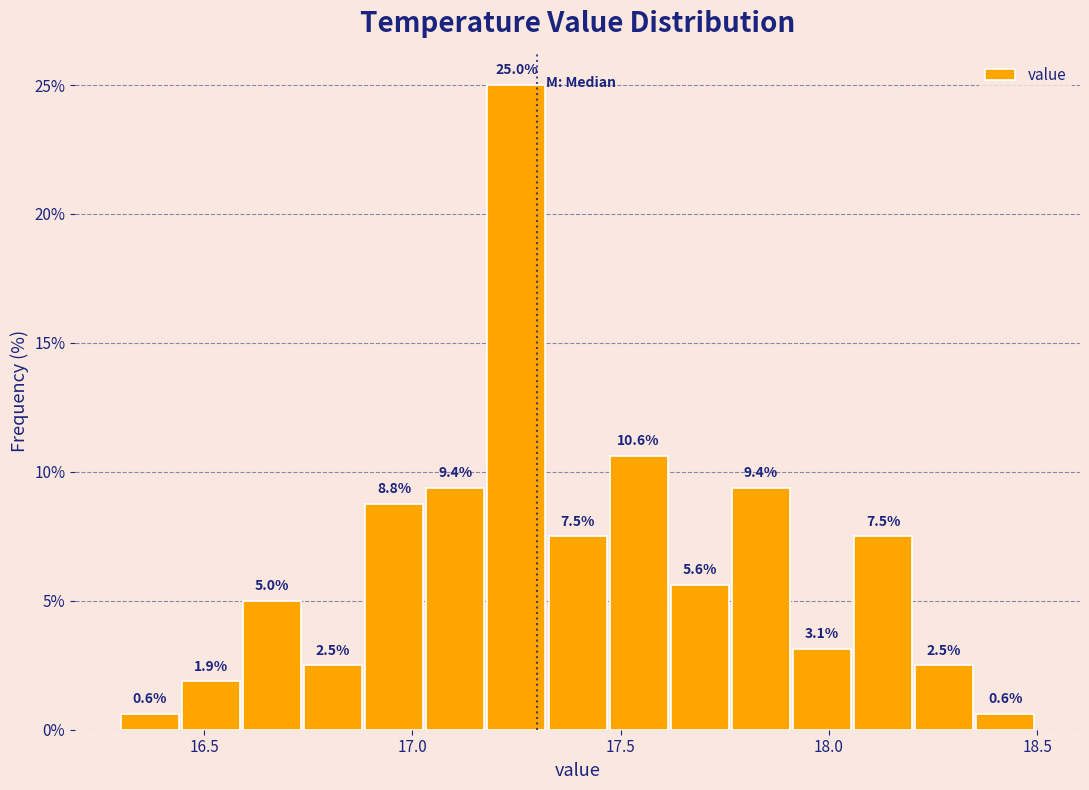

Around what value on the x-axis is the tallest bar? Give the approximate position of its centre, as read against the axis.

17.25